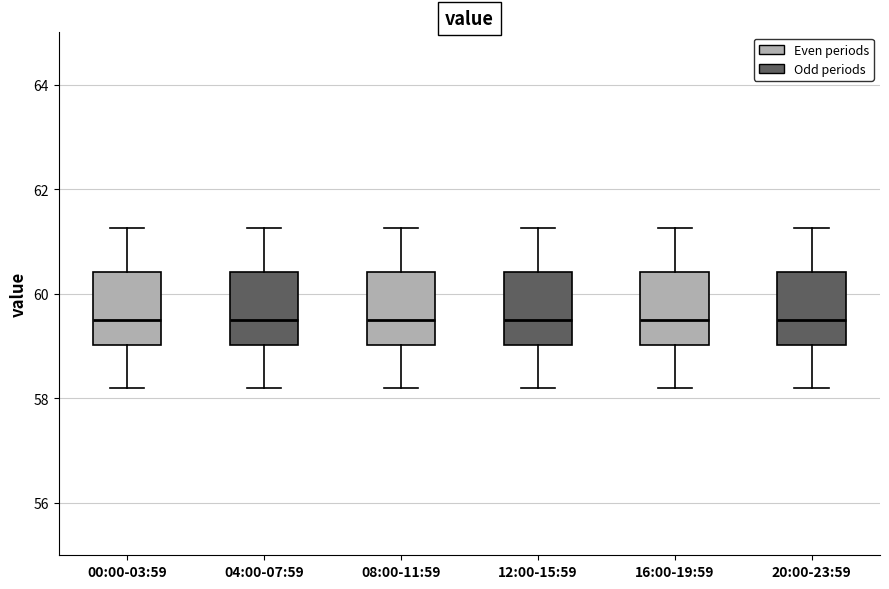

Reading left to right, read every box against the y-axis: the position of its median line, the range the box covers, and the ends of its whiskers. The values are not printed on the chart, so give them approximately, as read against the axis.

00:00-03:59: median 59.4, box 59.0 to 60.4, whiskers 58.2 to 61.2
04:00-07:59: median 59.4, box 59.0 to 60.4, whiskers 58.2 to 61.2
08:00-11:59: median 59.4, box 59.0 to 60.4, whiskers 58.2 to 61.2
12:00-15:59: median 59.4, box 59.0 to 60.4, whiskers 58.2 to 61.2
16:00-19:59: median 59.4, box 59.0 to 60.4, whiskers 58.2 to 61.2
20:00-23:59: median 59.4, box 59.0 to 60.4, whiskers 58.2 to 61.2